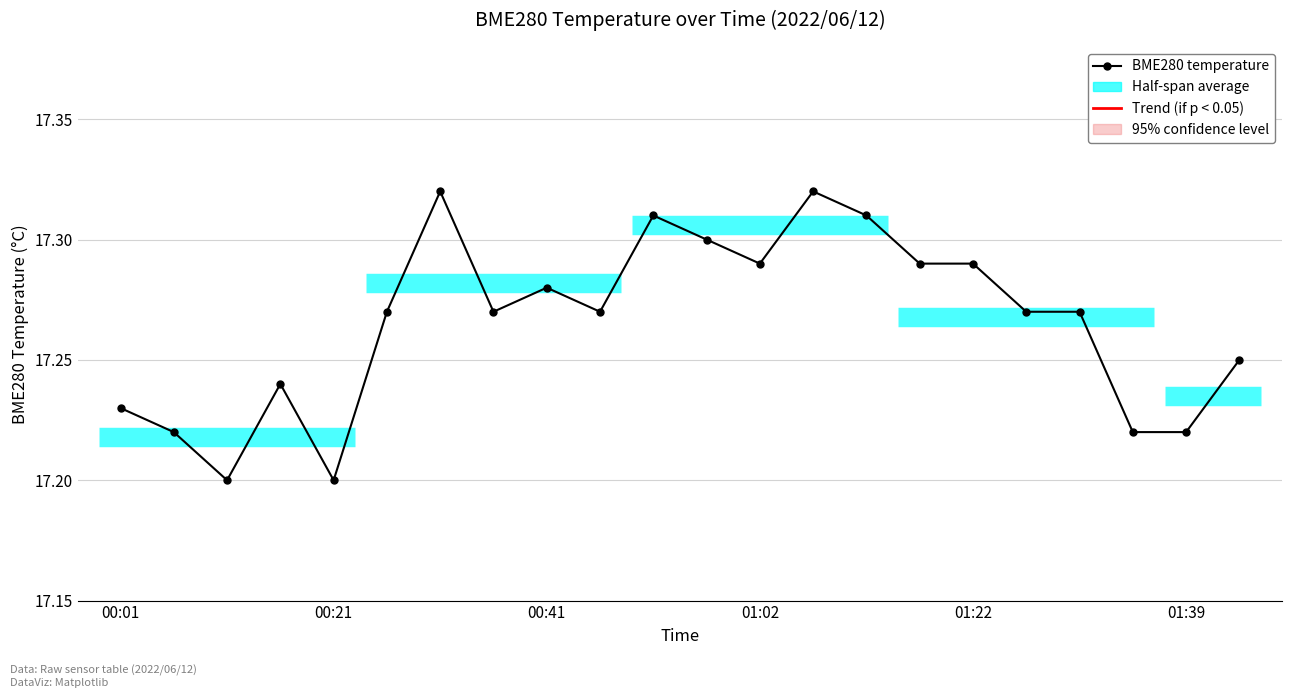

The value at 6 is 10.3. True or false?

False